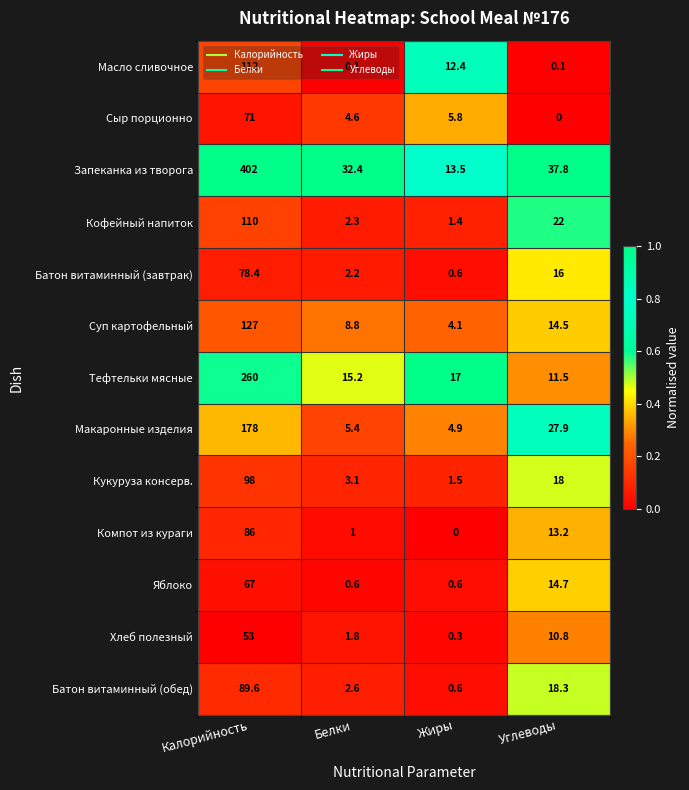

What is the average value of the Запеканка из творога series?

121.4